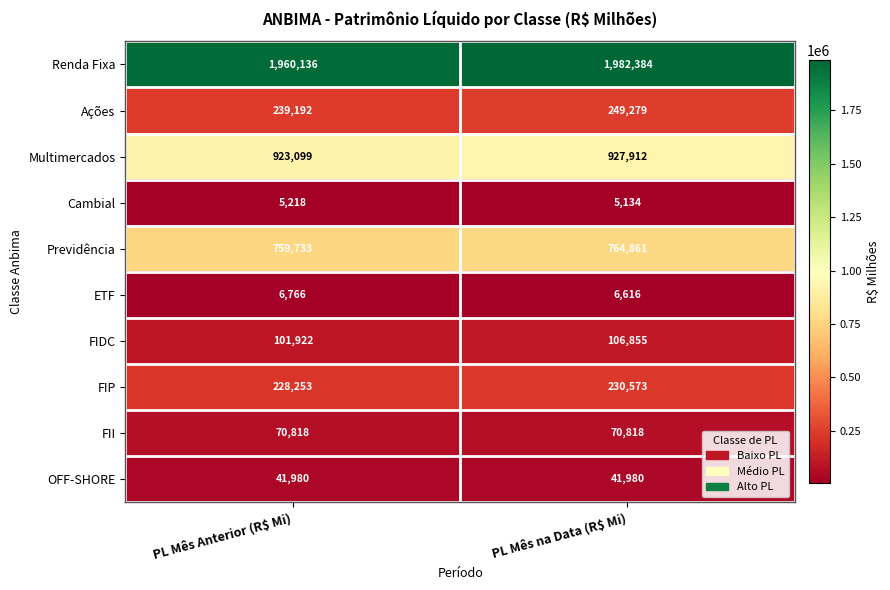

Which series has the largest range (max minus min)?

Renda Fixa